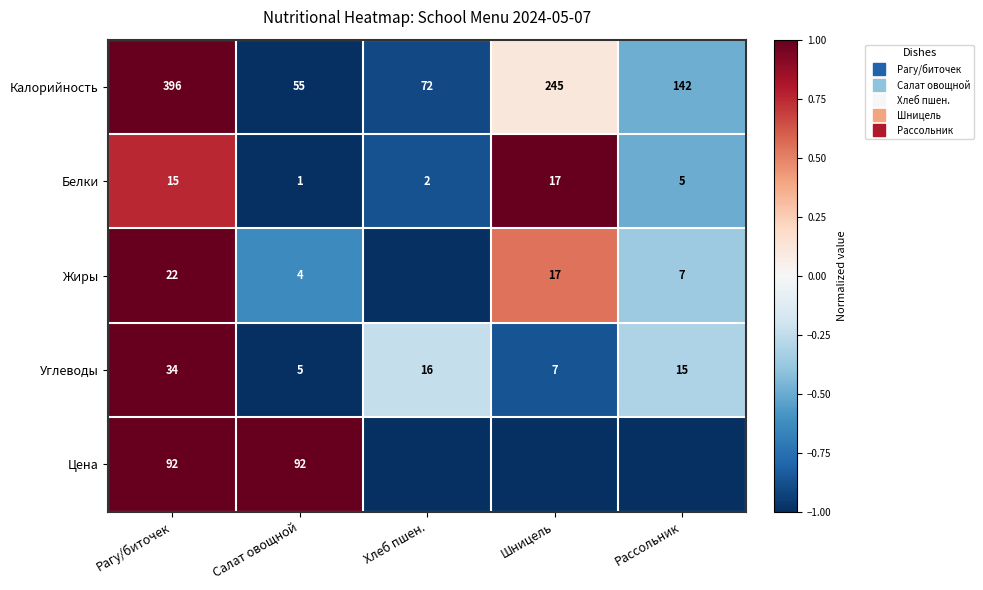

True or false: Жиры has a value of 1.3 at Рагу/биточек.

False